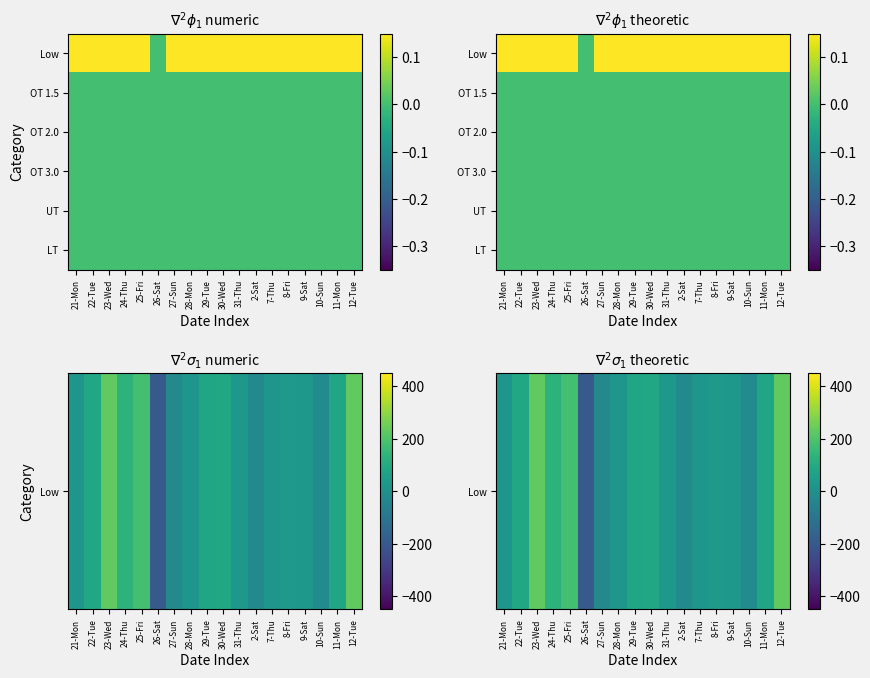

What is the difference between the Low values at 10-Sun and 31-Thu?

44.6